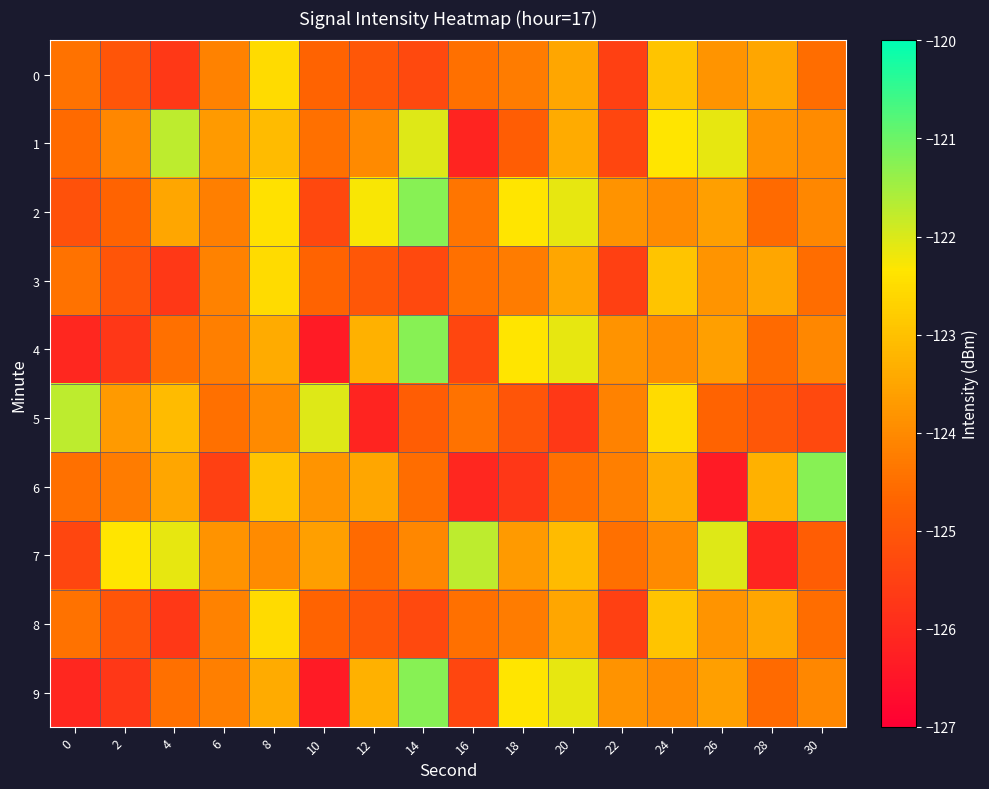

Reading left to right, transcribe all the data shown in this chart.

0: 0=-124.5	2=-125.1	4=-125.7	6=-124.1	8=-122.5	10=-124.7	12=-125.0	14=-125.3	16=-124.5	18=-124.3	20=-123.5	22=-125.5	24=-122.9	26=-123.8	28=-123.5	30=-124.5
1: 0=-124.6	2=-124.1	4=-121.7	6=-123.7	8=-123.1	10=-124.5	12=-124.0	14=-122.0	16=-126.2	18=-124.9	20=-123.4	22=-125.4	24=-122.3	26=-122.1	28=-123.9	30=-124.0
2: 0=-125.1	2=-124.7	4=-123.5	6=-124.2	8=-122.4	10=-125.3	12=-122.3	14=-121.2	16=-124.4	18=-122.3	20=-122.1	22=-123.9	24=-124.0	26=-123.6	28=-124.6	30=-124.1
3: 0=-124.5	2=-125.1	4=-125.7	6=-124.1	8=-122.5	10=-124.7	12=-125.0	14=-125.3	16=-124.5	18=-124.3	20=-123.5	22=-125.5	24=-122.9	26=-123.8	28=-123.5	30=-124.5
4: 0=-126.1	2=-125.7	4=-124.5	6=-124.2	8=-123.4	10=-126.3	12=-123.3	14=-121.2	16=-125.4	18=-122.3	20=-122.1	22=-123.9	24=-124.0	26=-123.6	28=-124.6	30=-124.1
5: 0=-121.7	2=-123.7	4=-123.1	6=-124.5	8=-124.0	10=-122.0	12=-126.2	14=-124.9	16=-124.5	18=-125.1	20=-125.7	22=-124.1	24=-122.5	26=-124.7	28=-125.0	30=-125.3
6: 0=-124.5	2=-124.3	4=-123.5	6=-125.5	8=-122.9	10=-123.8	12=-123.5	14=-124.5	16=-126.1	18=-125.7	20=-124.5	22=-124.2	24=-123.4	26=-126.3	28=-123.3	30=-121.2
7: 0=-125.4	2=-122.3	4=-122.1	6=-123.9	8=-124.0	10=-123.6	12=-124.6	14=-124.1	16=-121.7	18=-123.7	20=-123.1	22=-124.5	24=-124.0	26=-122.0	28=-126.2	30=-124.9
8: 0=-124.5	2=-125.1	4=-125.7	6=-124.1	8=-122.5	10=-124.7	12=-125.0	14=-125.3	16=-124.5	18=-124.3	20=-123.5	22=-125.5	24=-122.9	26=-123.8	28=-123.5	30=-124.5
9: 0=-126.1	2=-125.7	4=-124.5	6=-124.2	8=-123.4	10=-126.3	12=-123.3	14=-121.2	16=-125.4	18=-122.3	20=-122.1	22=-123.9	24=-124.0	26=-123.6	28=-124.6	30=-124.1